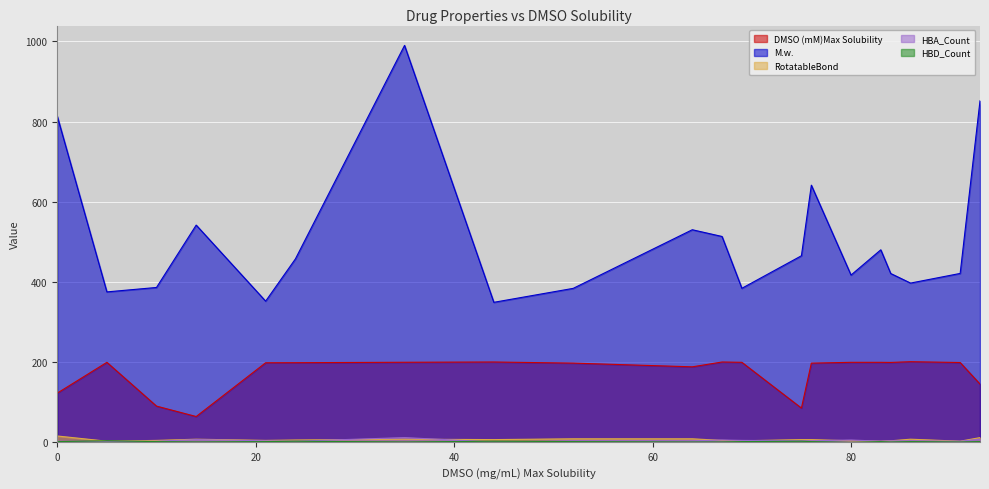

How many values in HBD_Count are above zero?

19